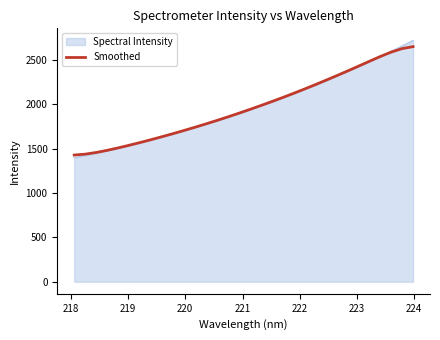

Which series has the largest range (max minus min)?

Spectral Intensity